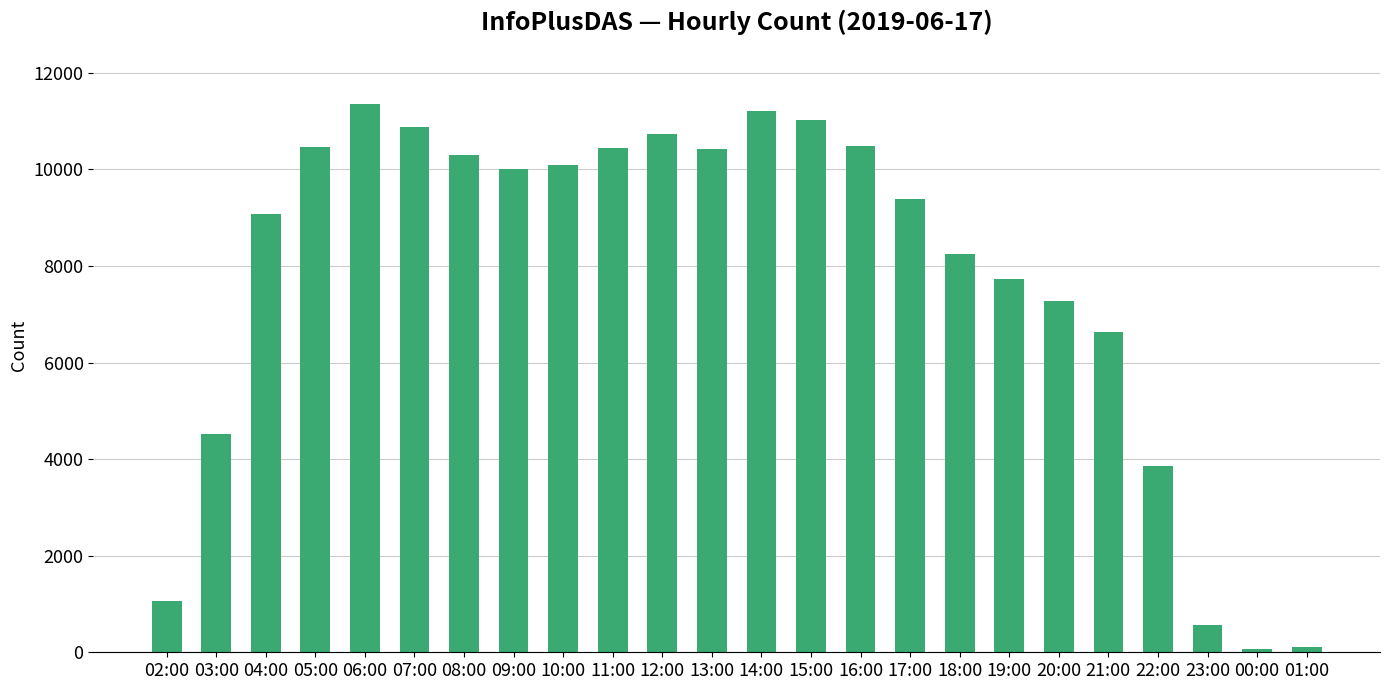

At which label does the data first exceed 10004?

05:00